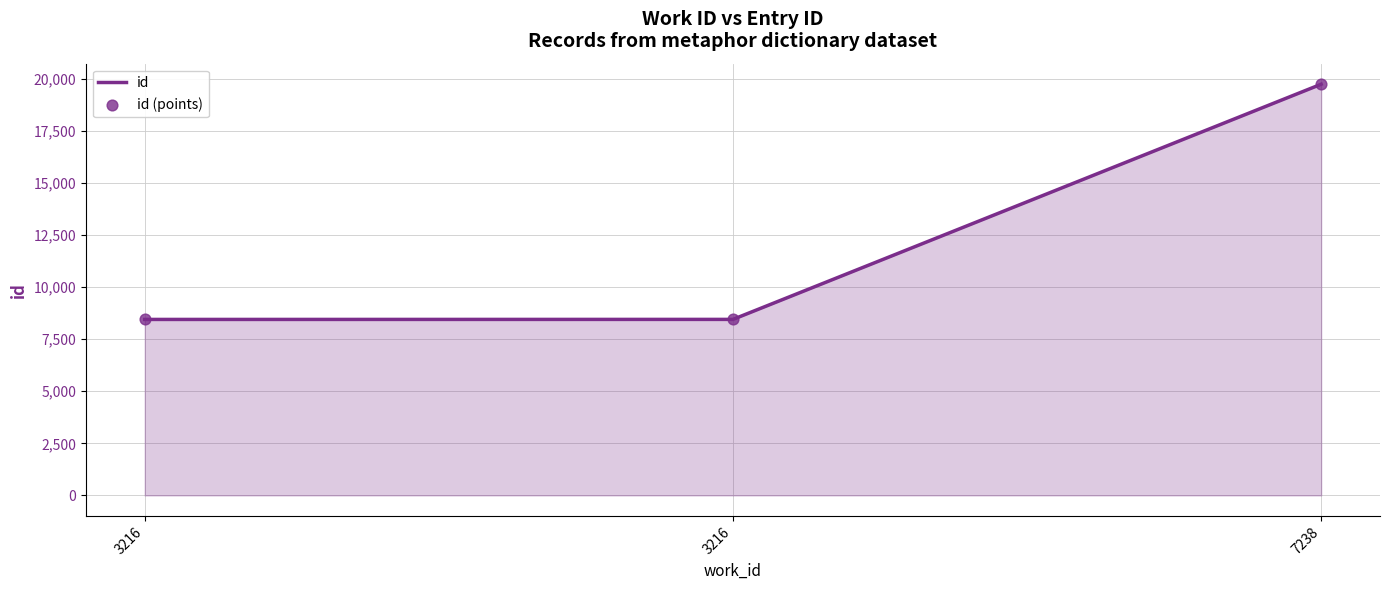

How many lines are shown in the chart?

1